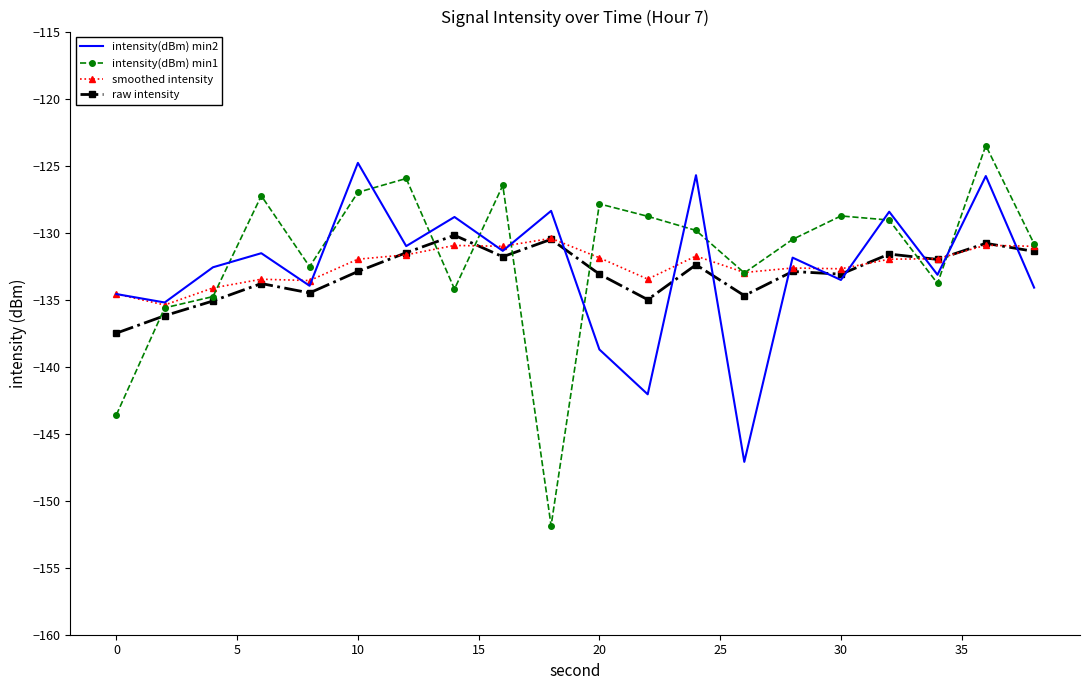

Count the number of categories in the chart.

20